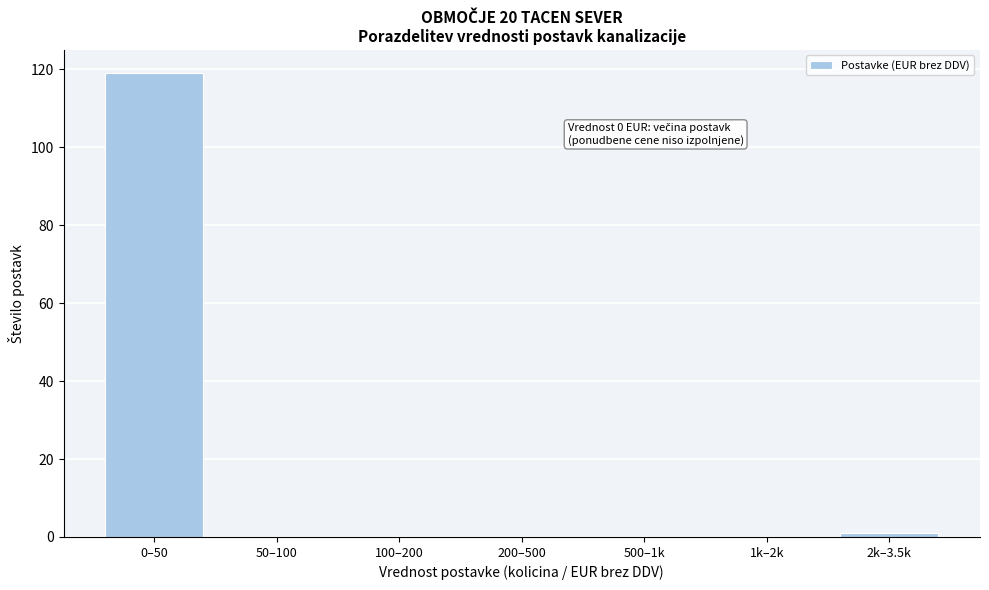

Reading right to left, extract all data points from this chart.

2k–3.5k=1	1k–2k=0	500–1k=0	200–500=0	100–200=0	50–100=0	0–50=119